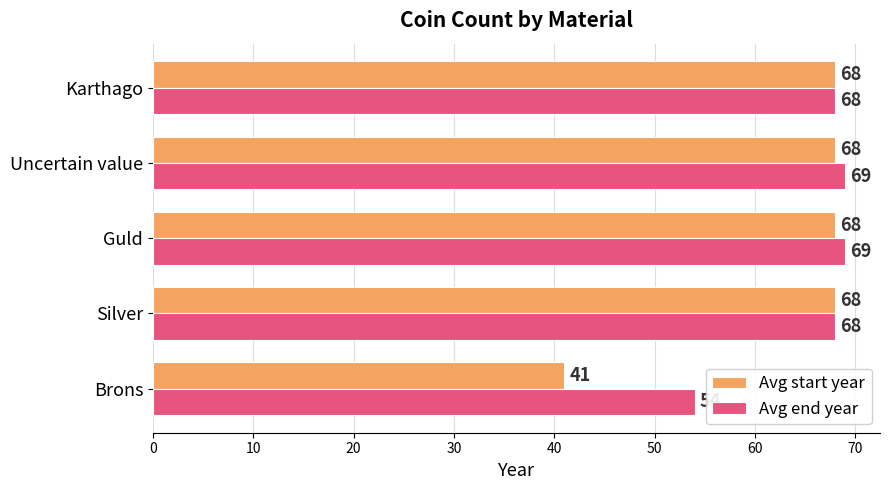

Which series has the widest spread of values?

Avg start year